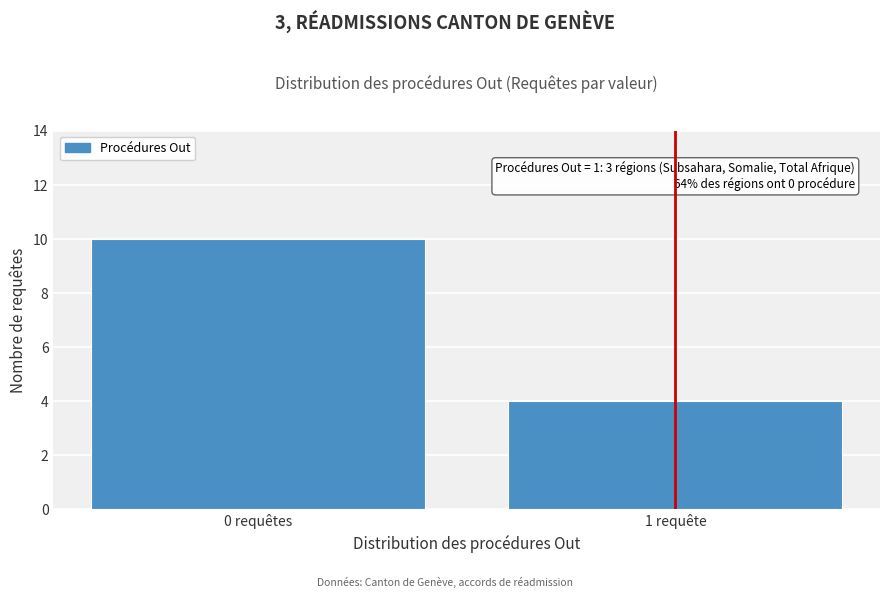

Reading left to right, transcribe all the data shown in this chart.

0 requêtes=10	1 requête=4